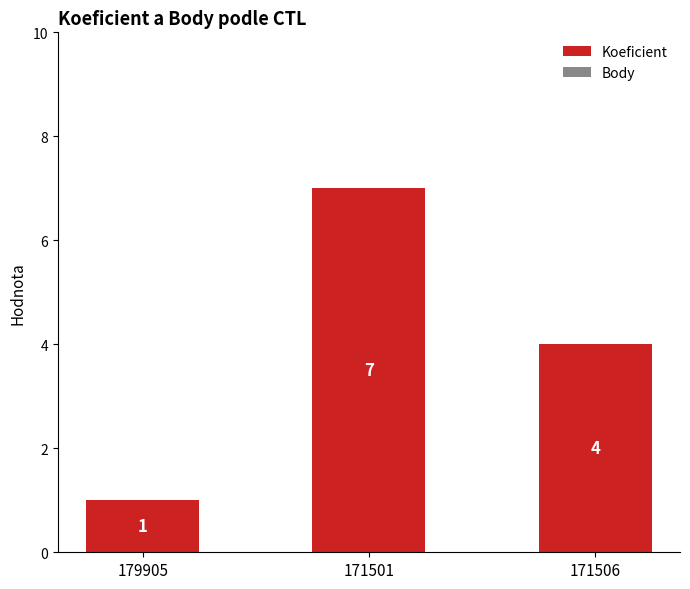

At which label does the data first exceed 4?

171501